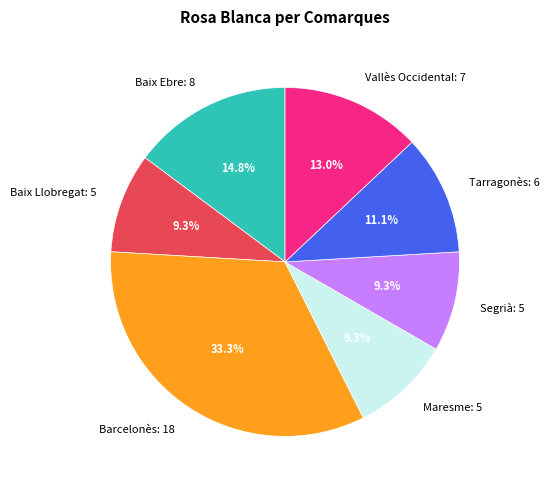

How many segments does this pie chart have?

7